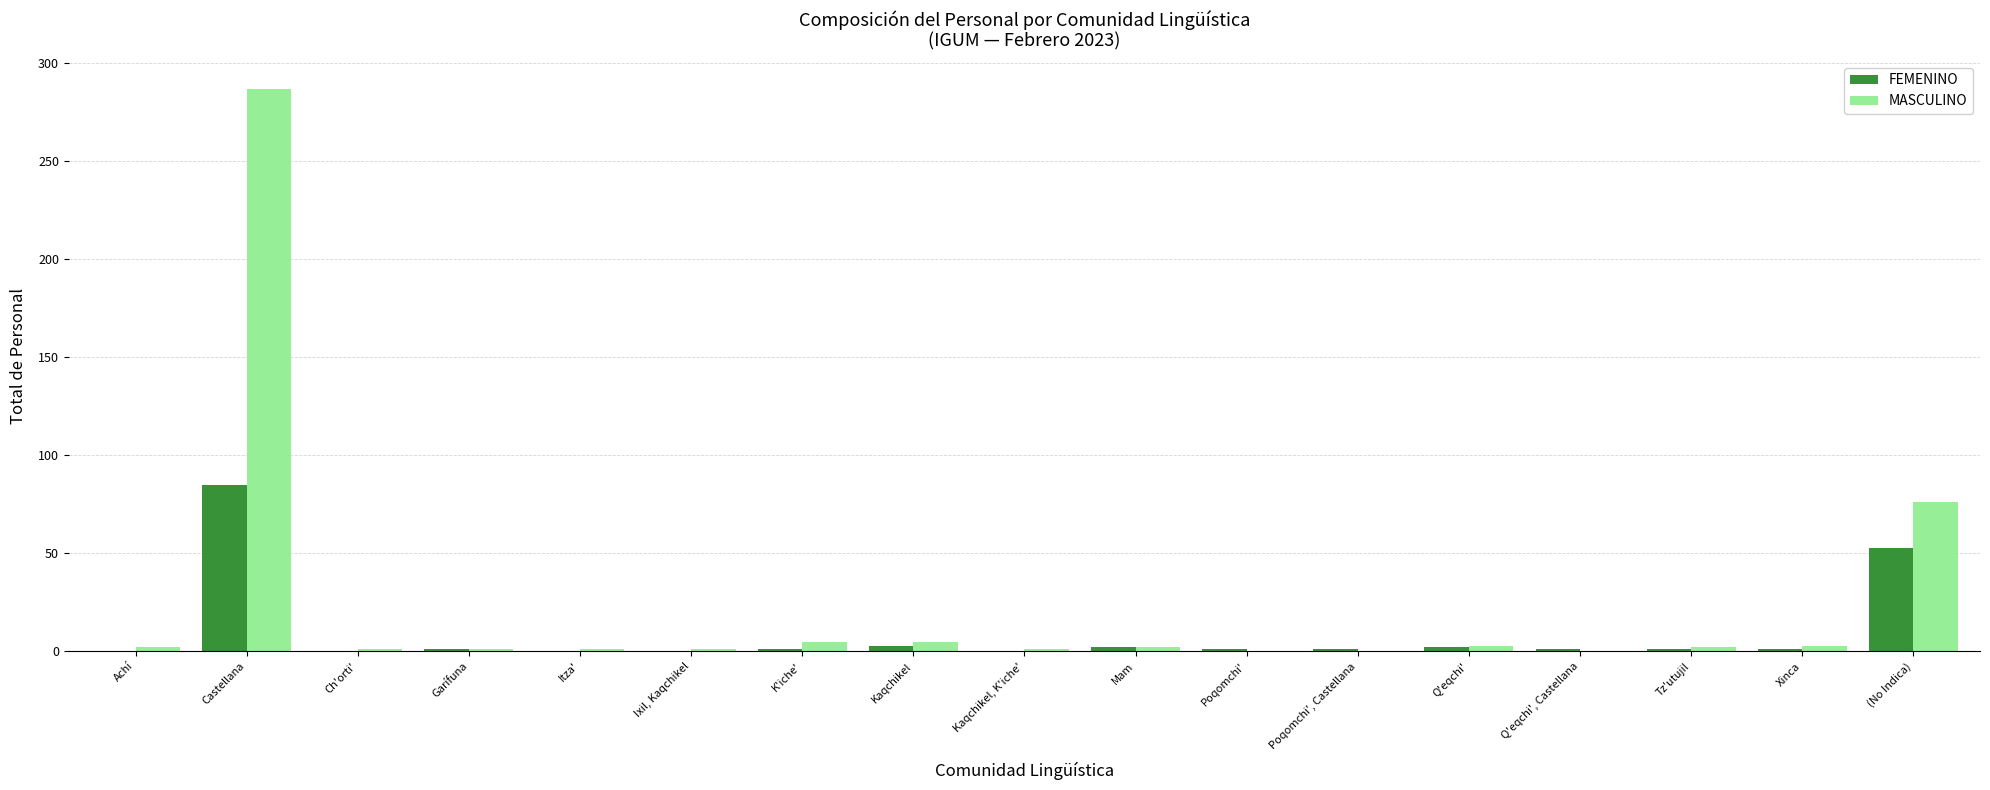

What is the highest value of the FEMENINO series?

85